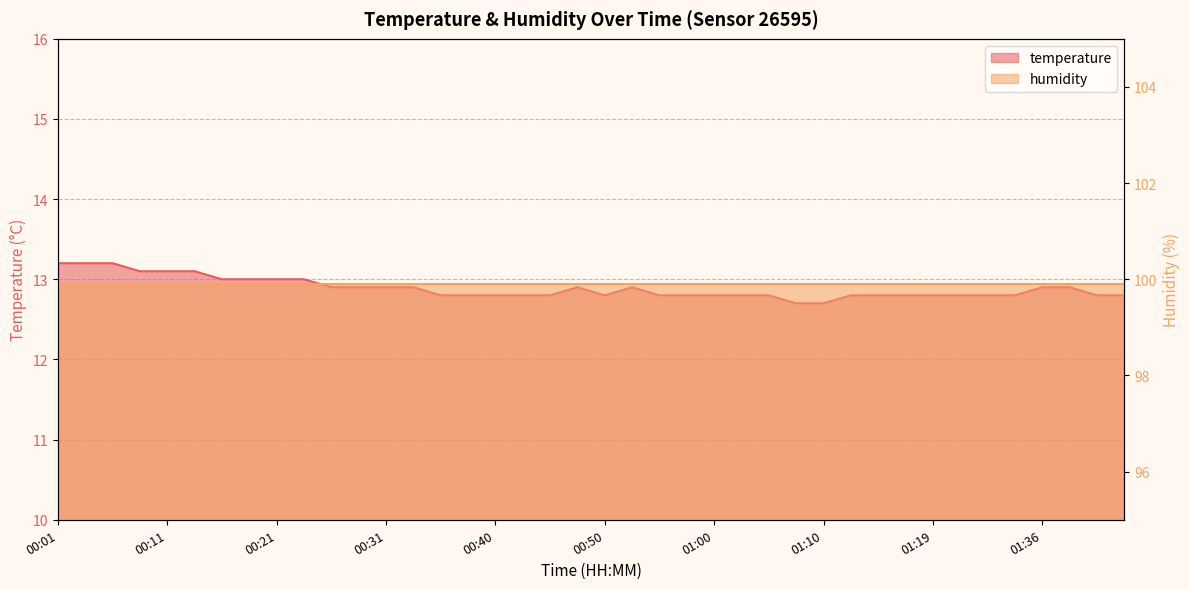

What is the maximum value shown in the chart?

13.2